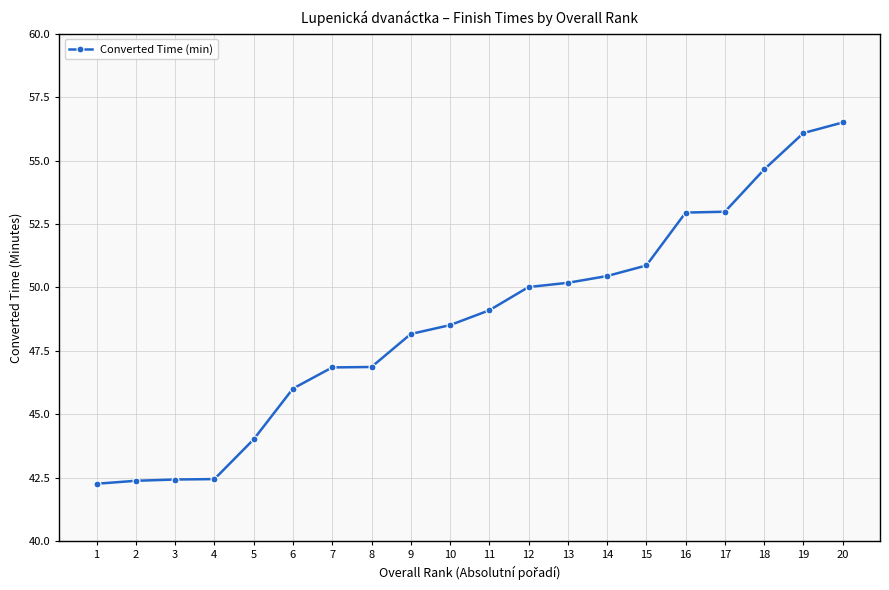

The chart shows a value of 74.2 at 11. True or false?

False